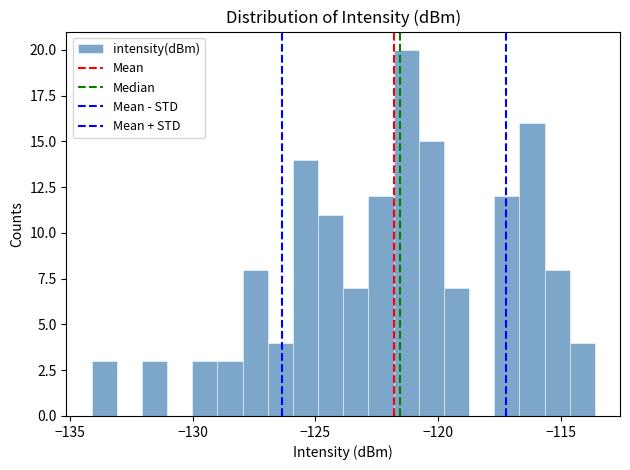

Around what value on the x-axis is the tallest bar? Give the approximate position of its centre, as read against the axis.

-121.5